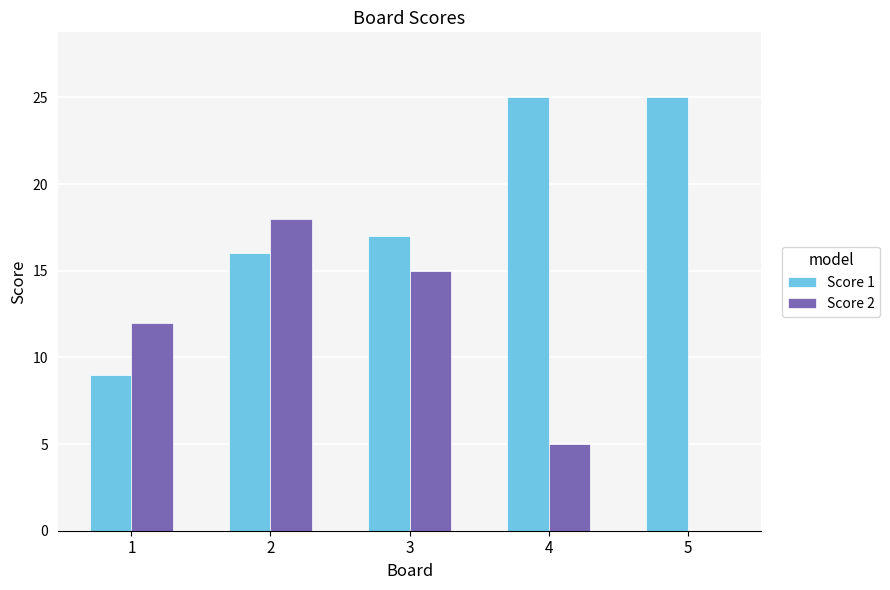

Which series changed the most between 1 and 3?

Score 1